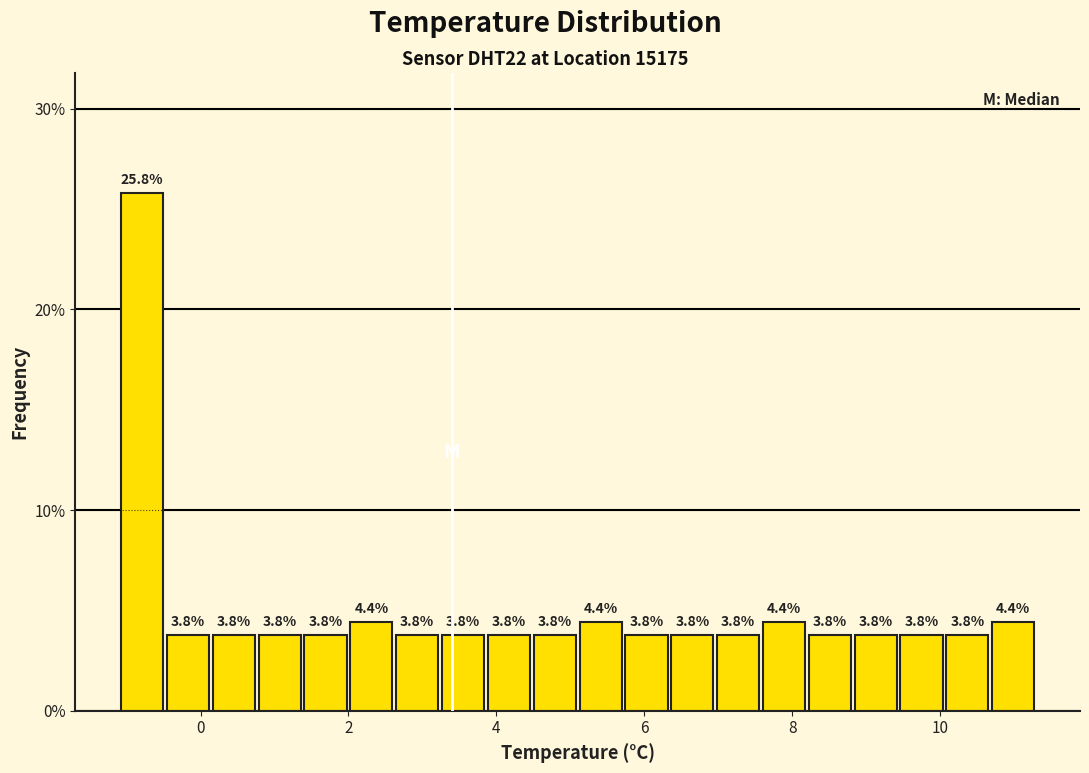

Read against the x-axis, roughly where is the centre of the tallest bar?

-0.8